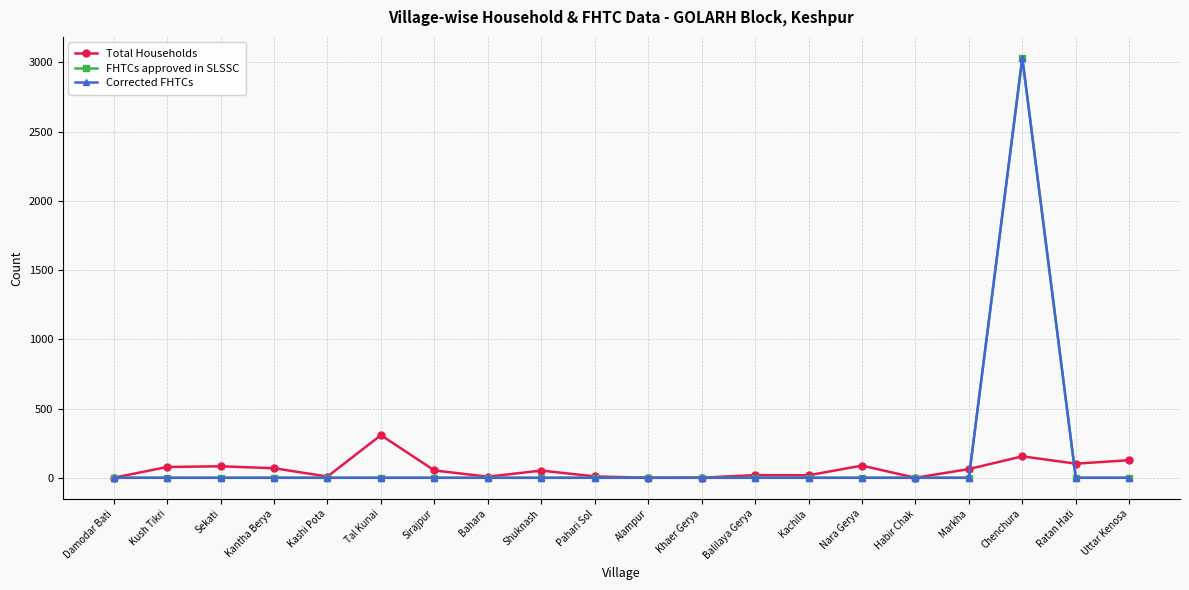

Does the chart have visible grid lines?

Yes